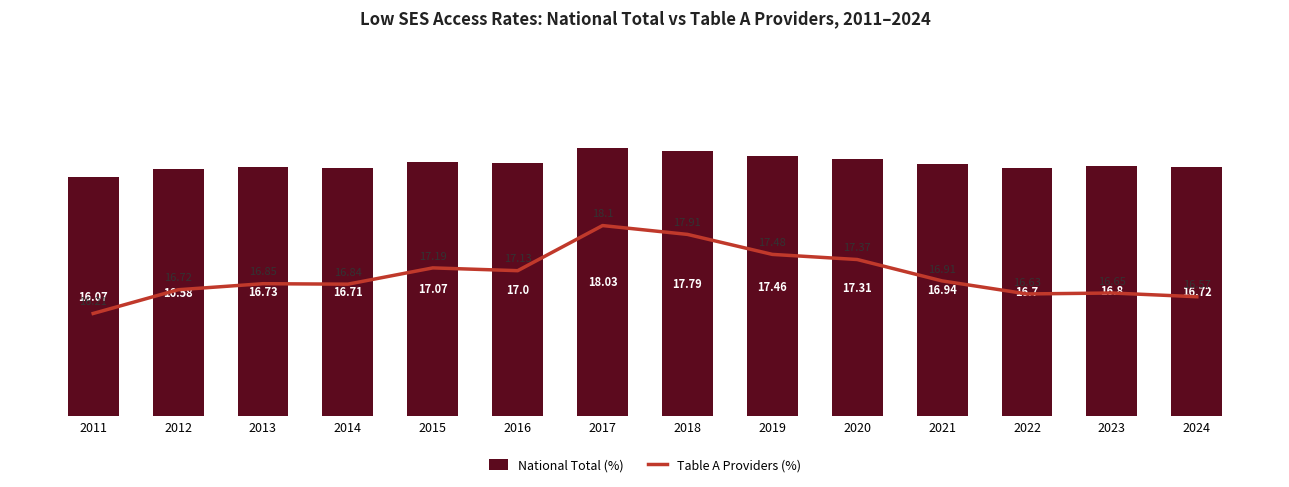

Rank the series by their average value, from highest to lowest.

Table A Providers (%), National Total (%)